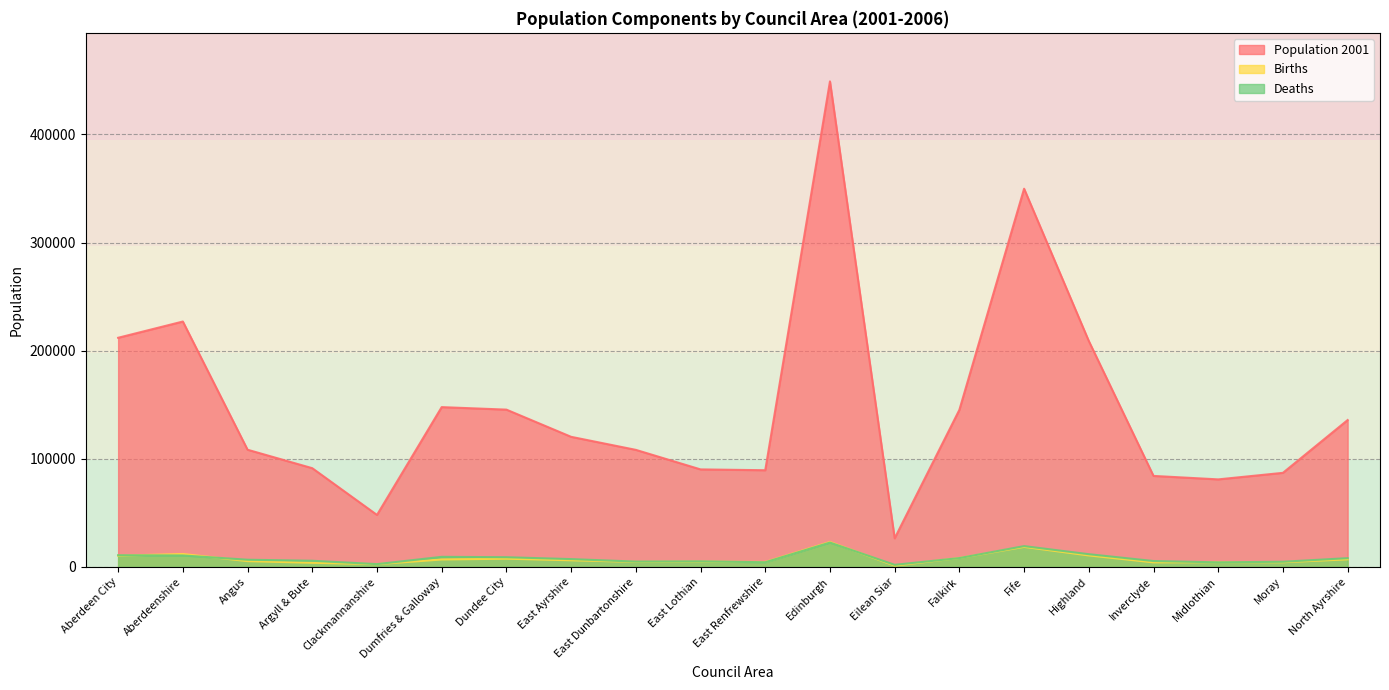

In Deaths, how many points are higher than both neighbors (excluding endpoints)?

4